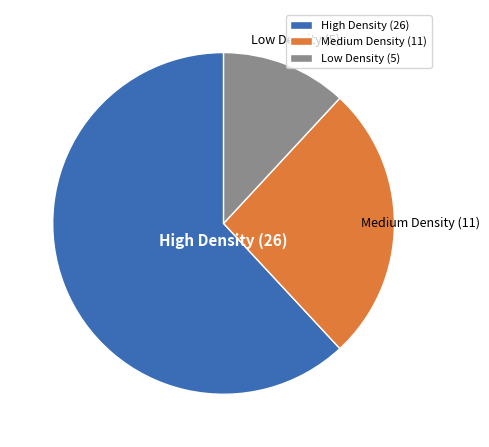

Which category has the smallest portion of the pie?

Low Density (5)